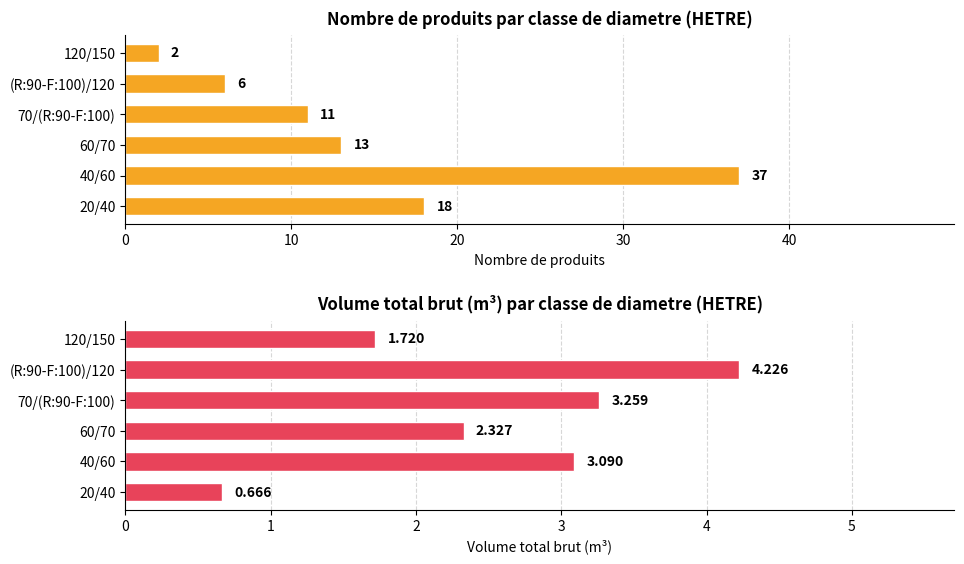

What is the difference between the maximum and second lowest values in the produit_nbre series?

31.0